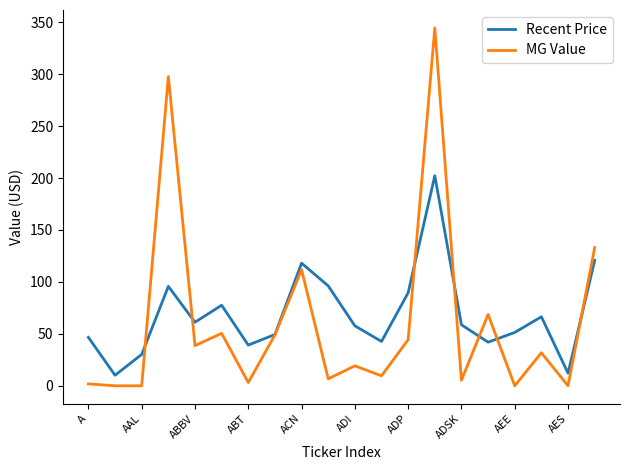

Which series has the widest spread of values?

MG Value